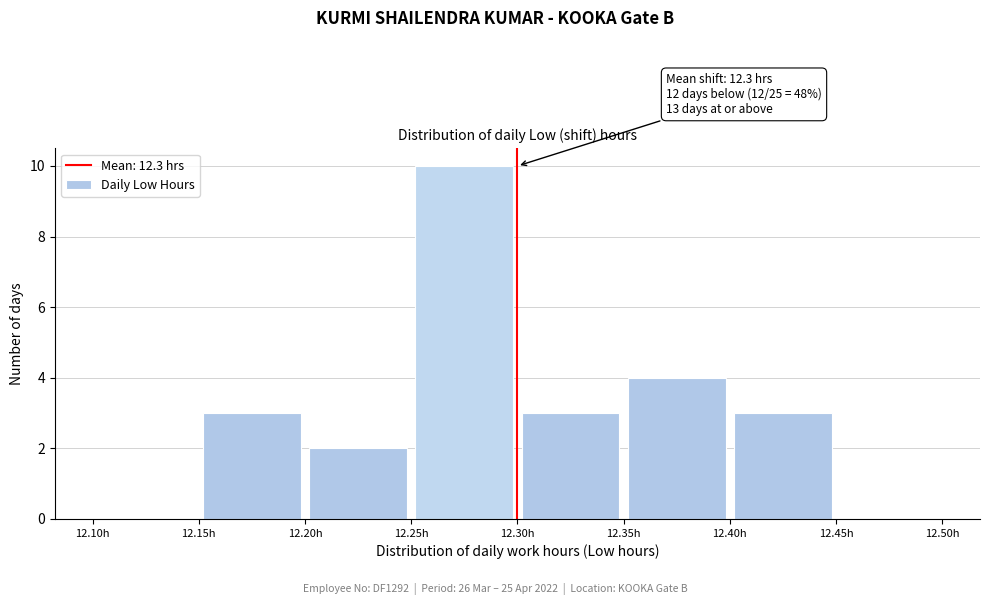

Which range on the x-axis has the tallest bar?

12.25 to 12.30